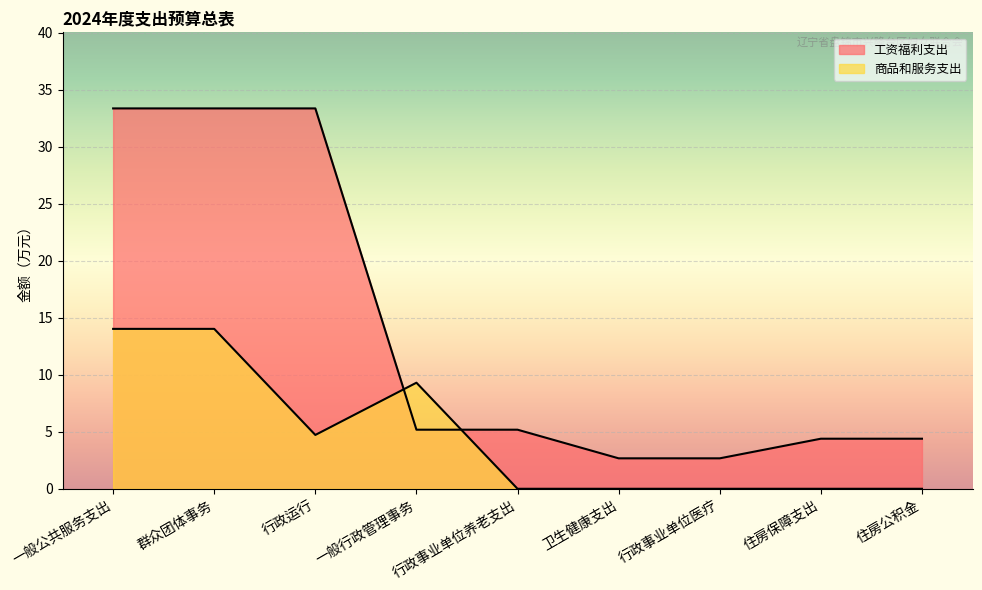

True or false: 商品和服务支出 has more than 2 interior local peaks.

False